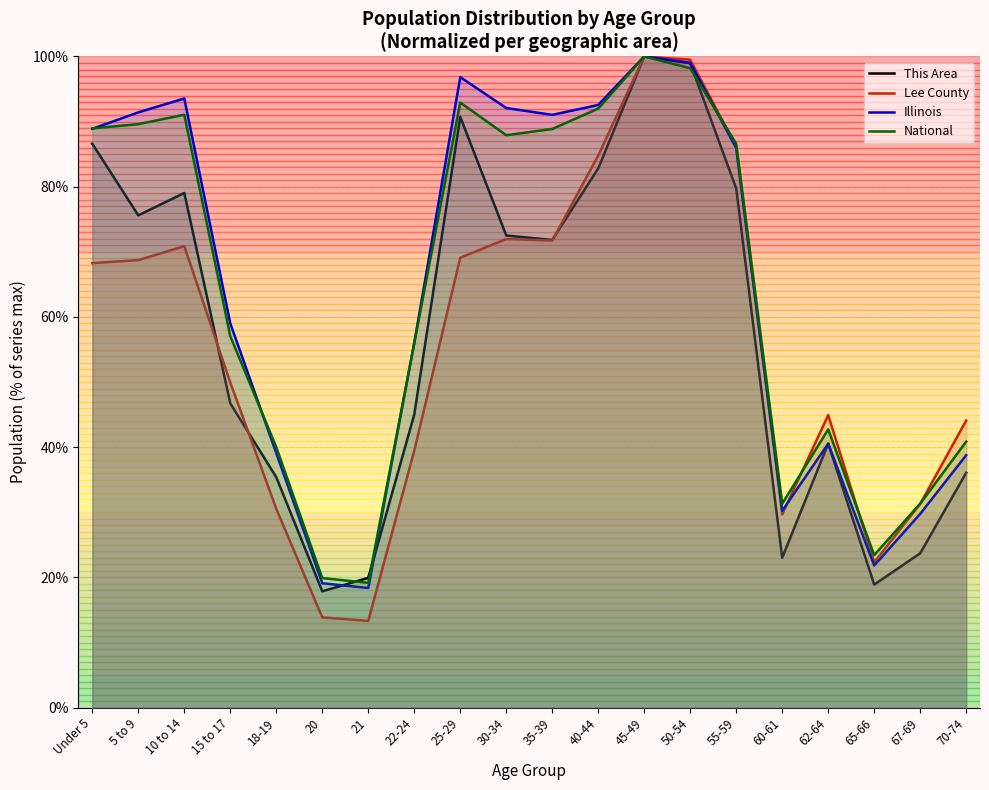

Reading left to right, what are all the values shown in this chart?

This Area: 86.6	75.6	79.0	46.7	35.4	17.9	19.9	45.0	90.7	72.5	71.8	82.8	100.0	99.0	79.7	23.0	40.5	18.9	23.7	36.1
Lee County: 68.3	68.7	70.9	49.9	30.5	13.9	13.3	39.5	69.1	72.0	71.7	84.8	100.0	99.5	86.2	29.7	44.9	22.3	31.3	44.1
Illinois: 88.9	91.4	93.5	59.0	39.1	19.1	18.4	56.0	96.8	92.1	91.0	92.6	100.0	99.0	85.9	30.2	40.6	21.8	29.8	38.8
National: 89.0	89.6	91.1	57.0	40.0	19.9	19.2	56.0	92.9	87.9	88.9	92.0	100.0	98.2	86.6	31.3	42.7	23.4	31.3	40.9